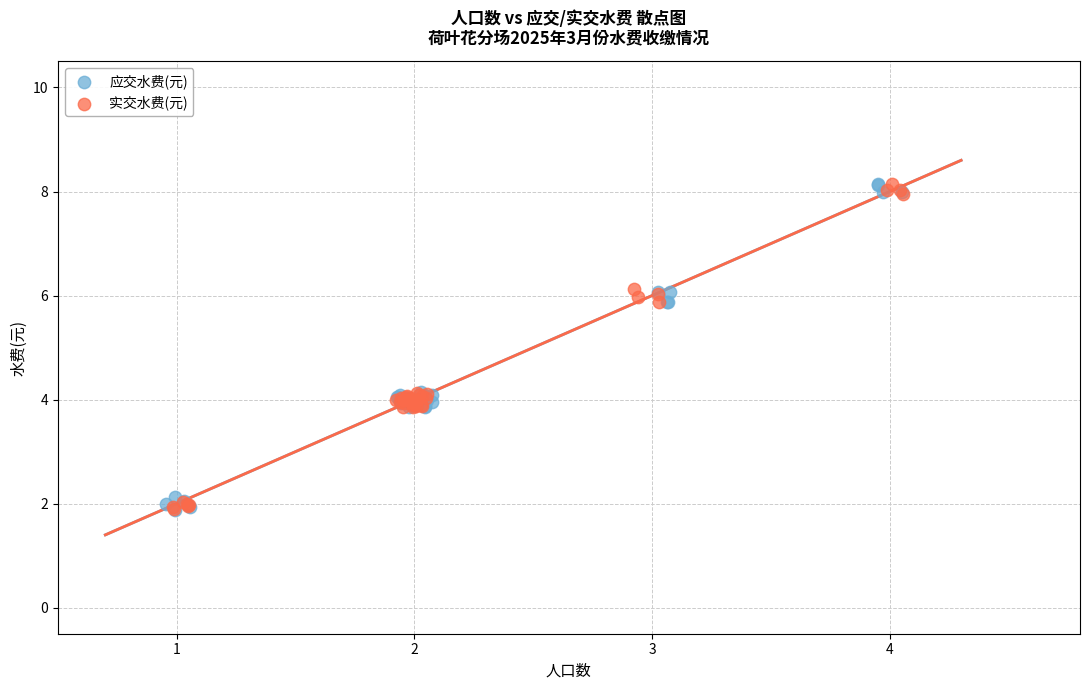

What are all the series names shown in the legend?

应交水费(元), 实交水费(元)